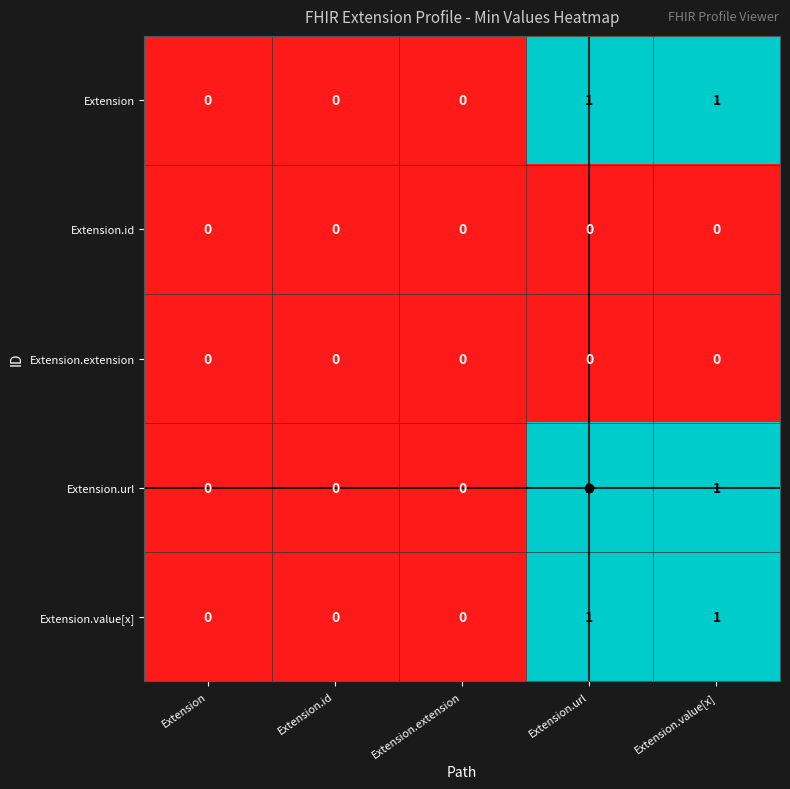

Count the Extension.url values in the range 0 to 1.

5